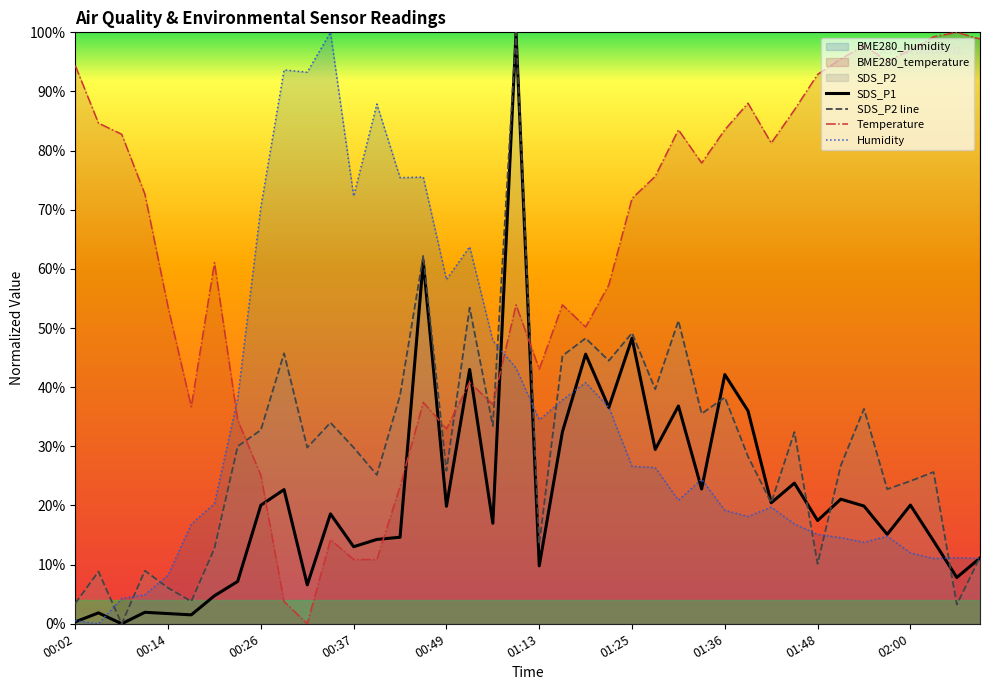

What is the sum of all SDS_P1 values?

8.8